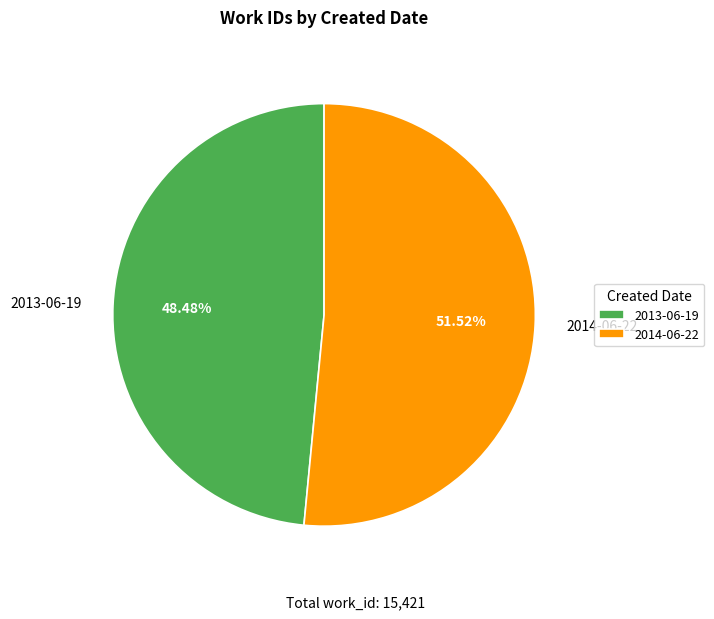

Rank the categories by value from lowest to highest.

2013-06-19, 2014-06-22